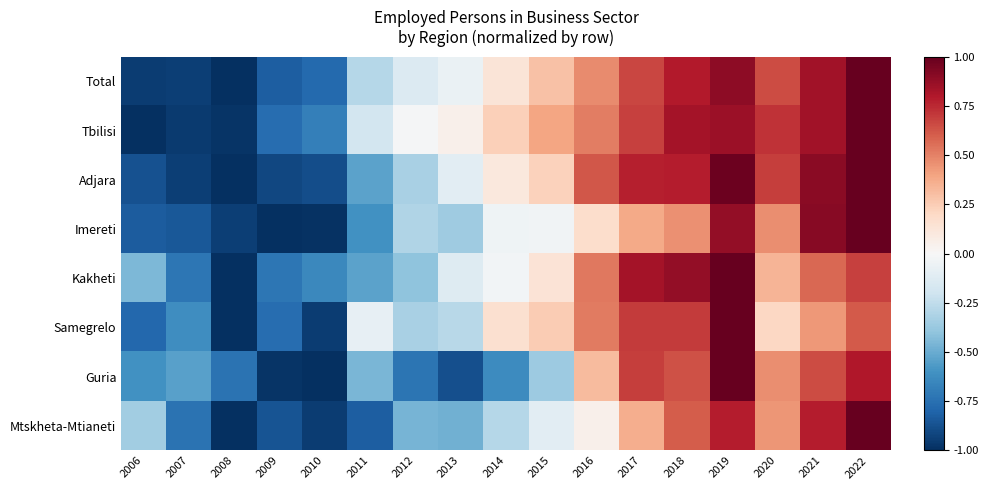

What is the greatest value displayed?

1.0